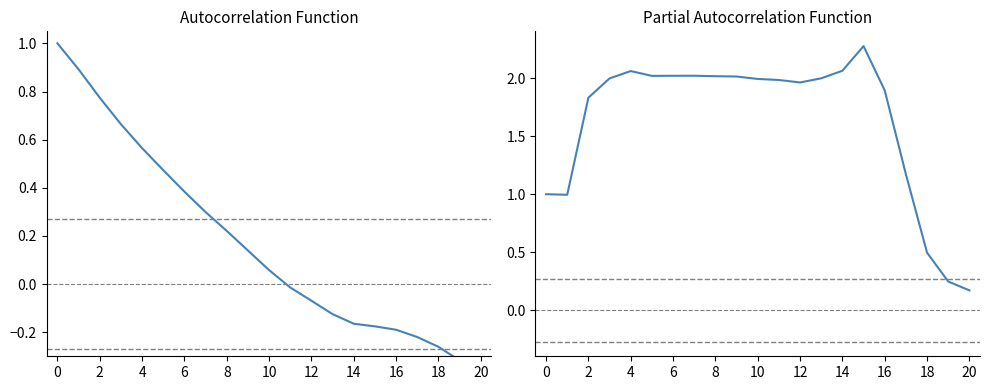

True or false: PACF and ACF cross at least once.

False